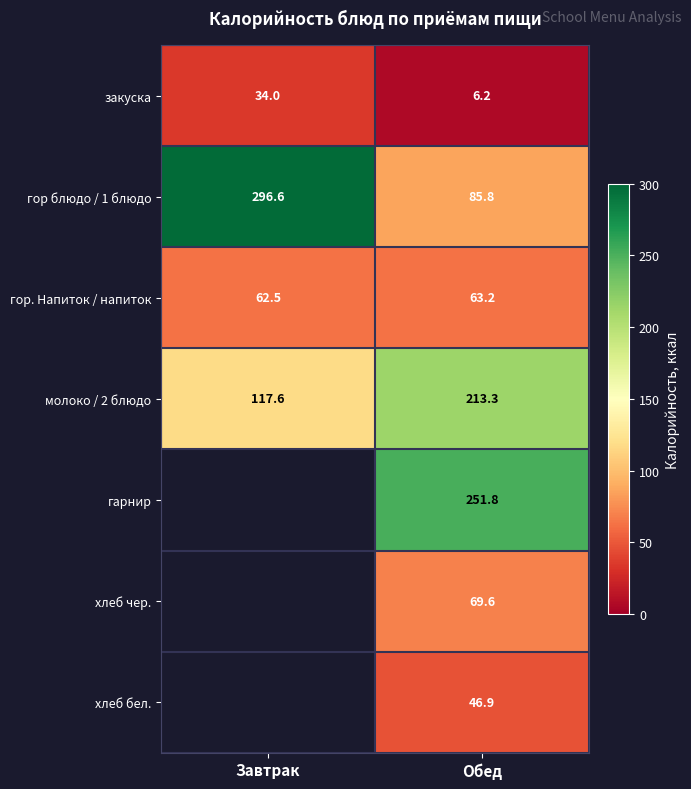

What is the difference between the highest and lowest values at Обед?

245.6